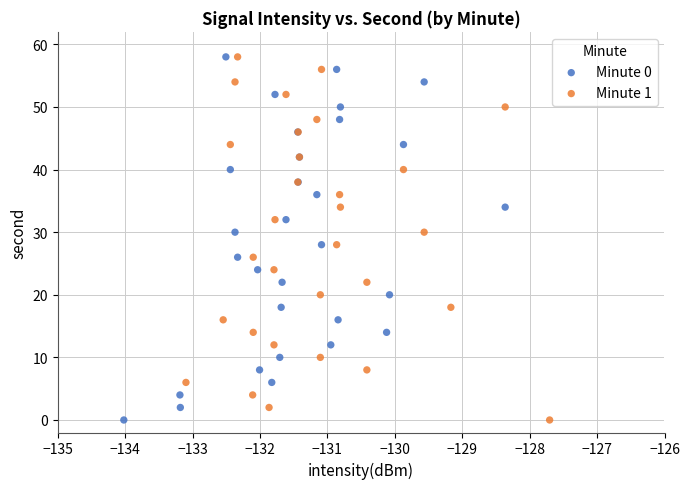

What are all the series names shown in the legend?

Minute 0, Minute 1